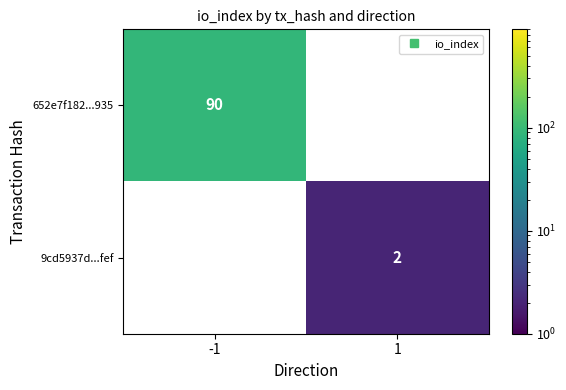

The 652e7f182...935 series shows 34.0 at -1. True or false?

False